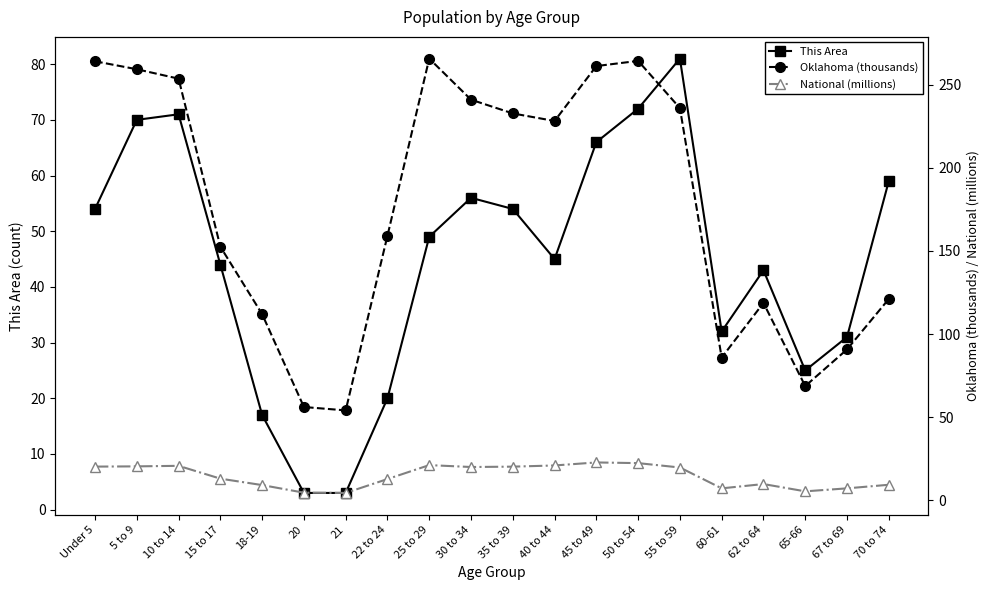

What is the label of the 1st point from the left?

Under 5